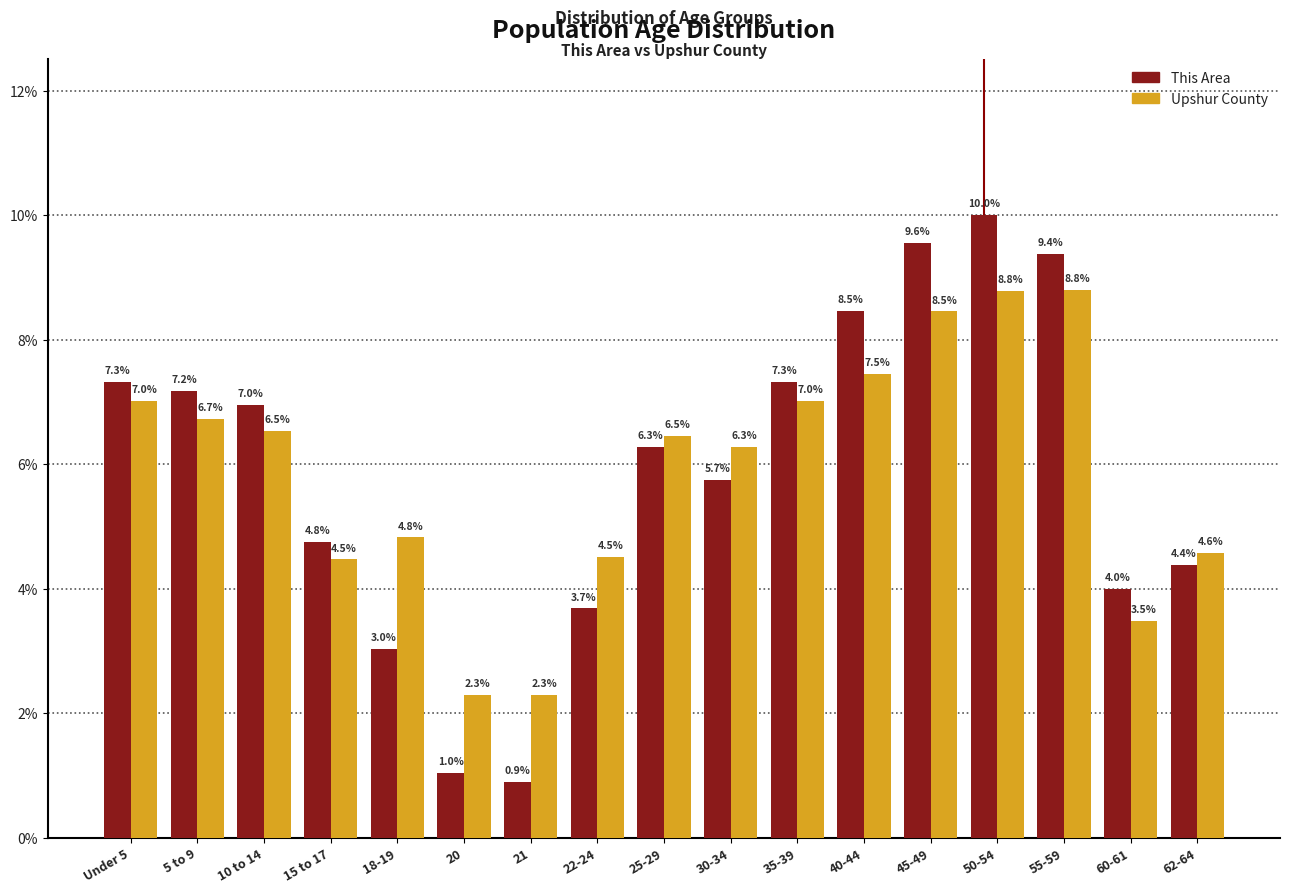

Reading right to left, list all the values displayed in this chart.

This Area: 62-64=4.4	60-61=4.0	55-59=9.4	50-54=10.0	45-49=9.6	40-44=8.5	35-39=7.3	30-34=5.7	25-29=6.3	22-24=3.7	21=0.9	20=1.0	18-19=3.0	15 to 17=4.8	10 to 14=7.0	5 to 9=7.2	Under 5=7.3
Upshur County: 62-64=4.6	60-61=3.5	55-59=8.8	50-54=8.8	45-49=8.5	40-44=7.5	35-39=7.0	30-34=6.3	25-29=6.5	22-24=4.5	21=2.3	20=2.3	18-19=4.8	15 to 17=4.5	10 to 14=6.5	5 to 9=6.7	Under 5=7.0